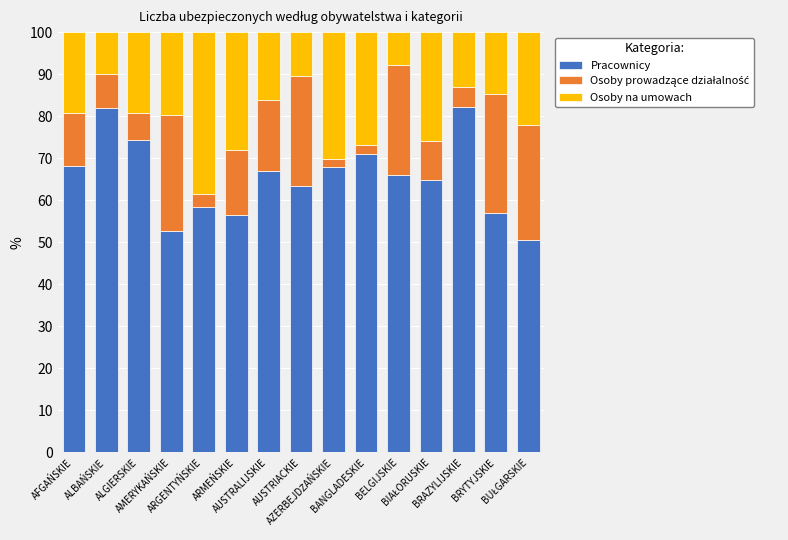

What is the difference between the maximum and minimum values in the Pracownicy series?

31.7